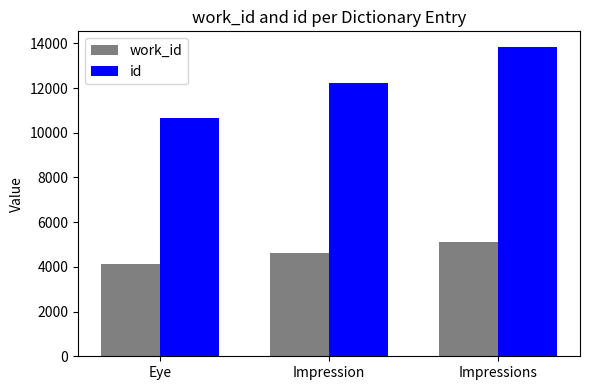

At Impression, list the series in order from smallest to largest.

work_id, id